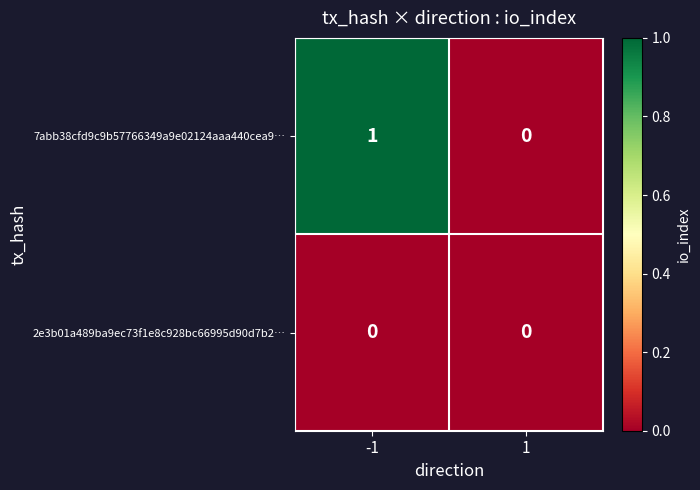

True or false: 7abb38cfd9c9b57766349a9e02124aaa440cea9… has a value of -1 at 1.

False